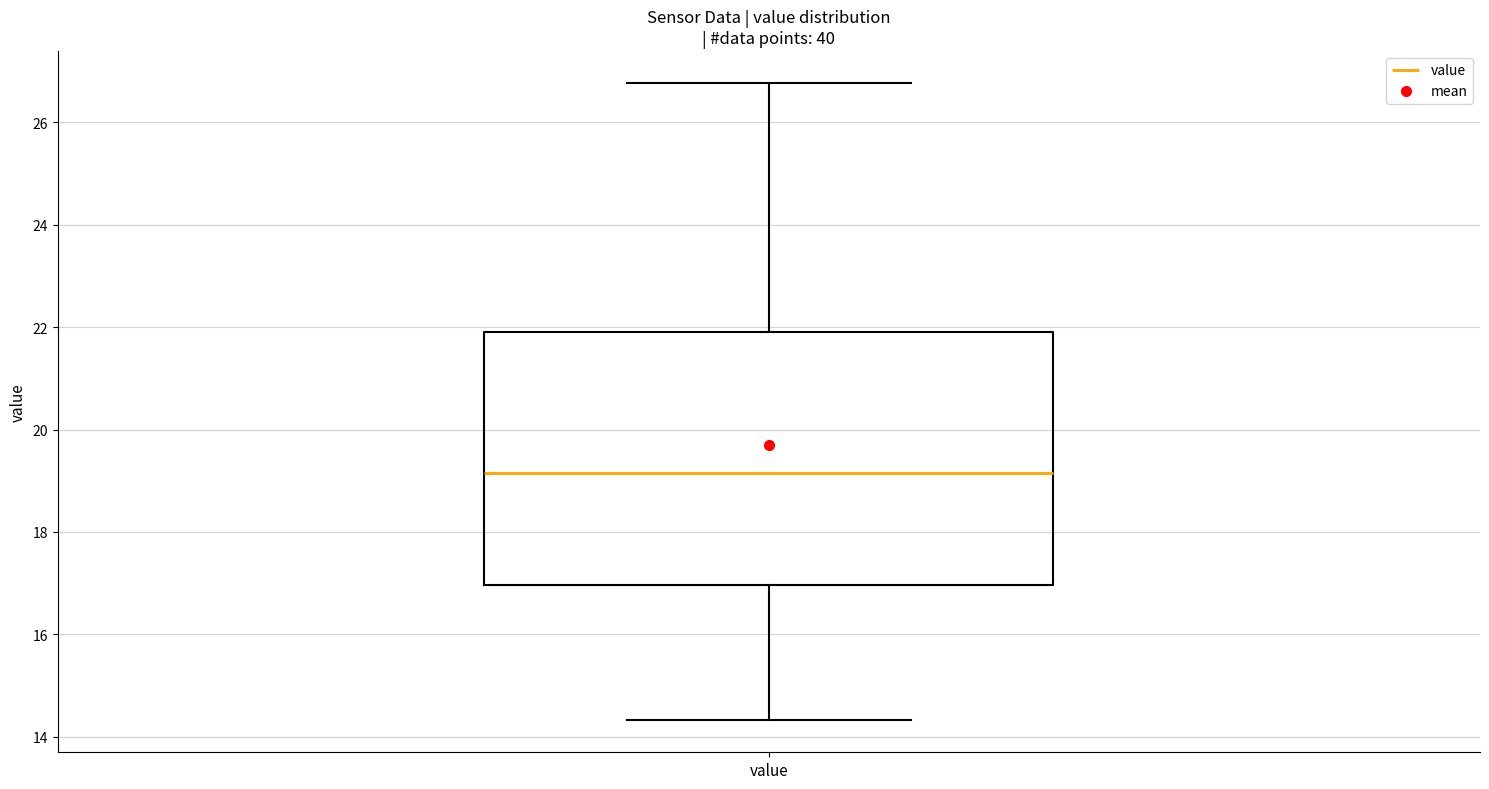

Transcribe this box plot: give where the median line is, the range the box spans, and where the two whiskers end, as read against the y-axis. The values are not printed on the chart, so give them approximately, as read against the axis.

median 19.2, box 17.0 to 22.0, whiskers 14.4 to 26.8